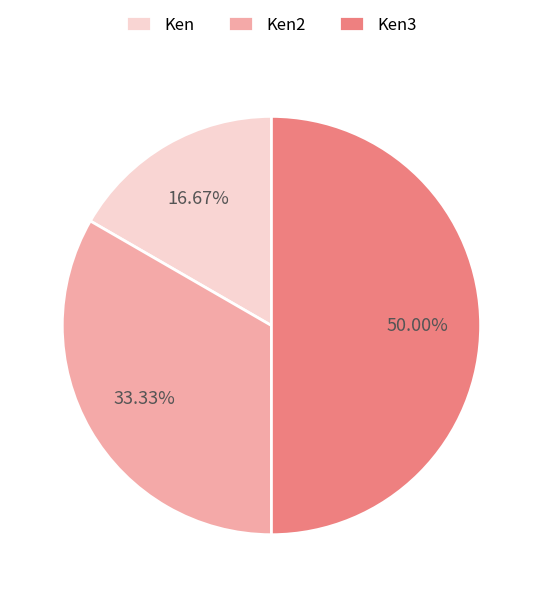

True or false: Ken3 accounts for 36% of the total.

False